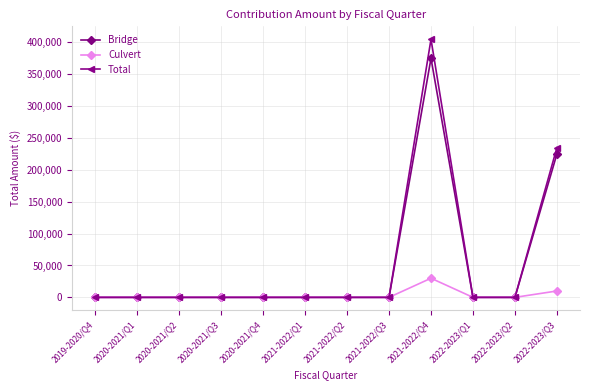

True or false: Culvert has more than 0 interior local peaks.

True